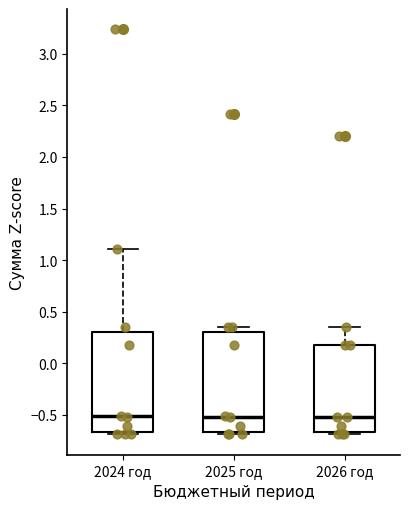

Where does the median line of the box for 2026 год sit on the y-axis? The values are not printed on the chart, so give them approximately, as read against the axis.

-0.50